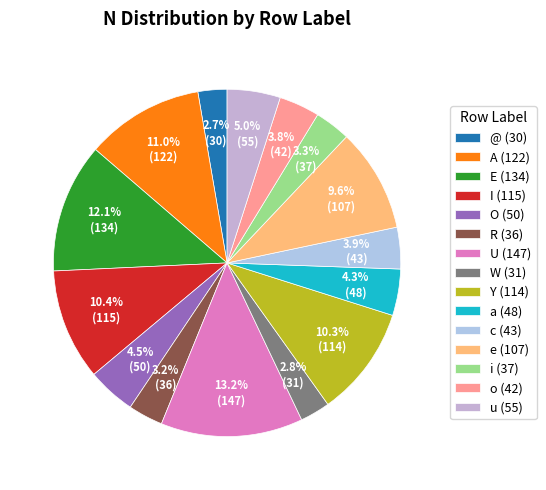

What is the change in value from W to e?

+76